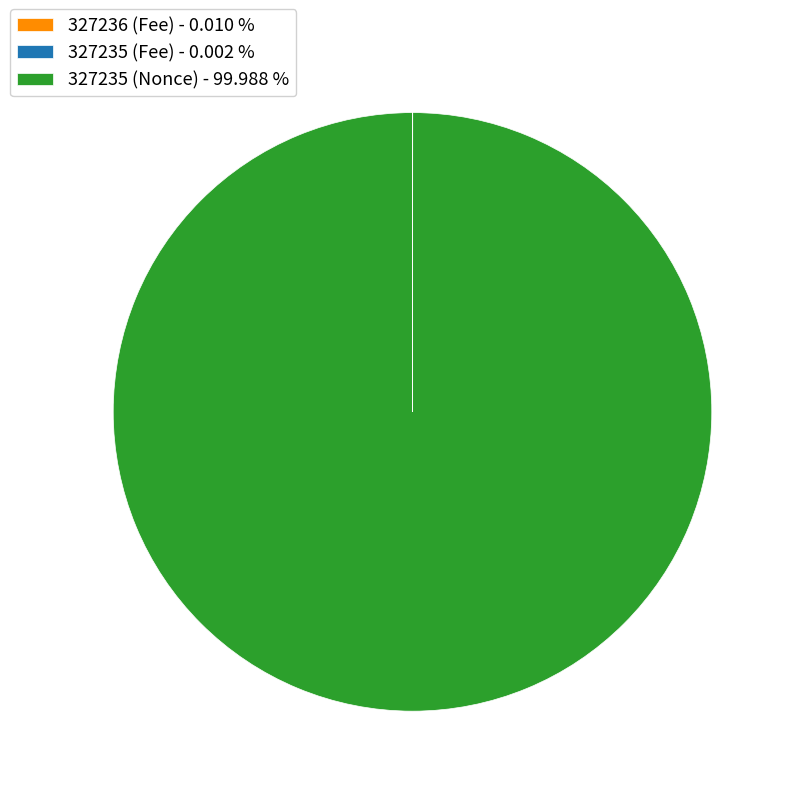

What is the largest slice in the pie chart?

327235 (Nonce) - 99.988 %